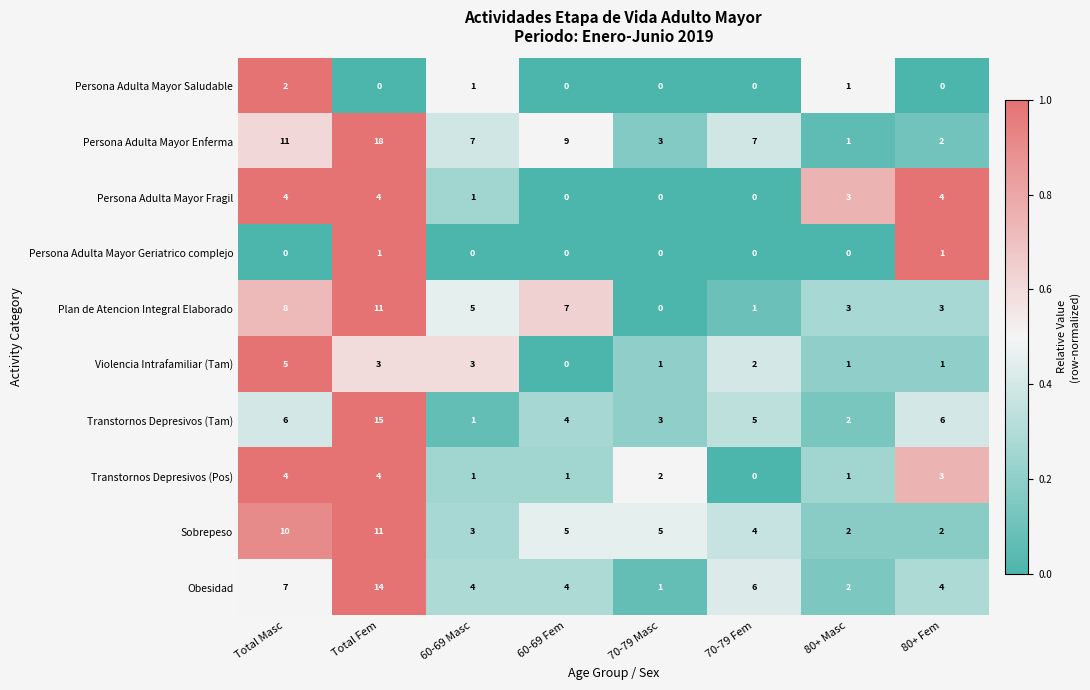

At which category does the chart reach its peak across all series?

Total Fem